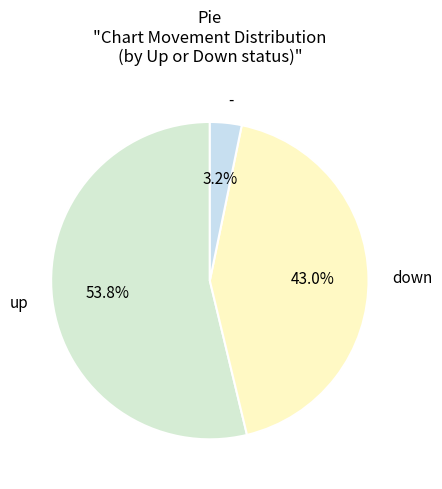

Which slice is the smallest?

-